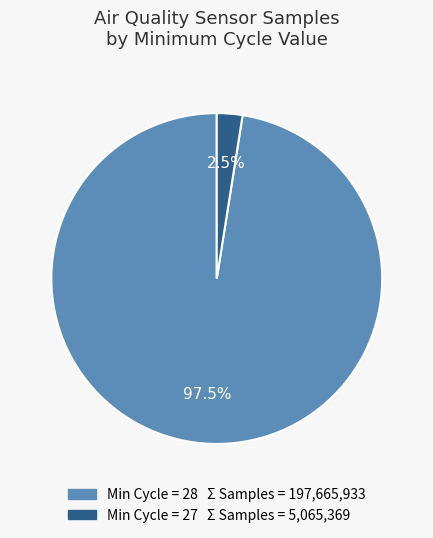

How many slices are in this pie chart?

2